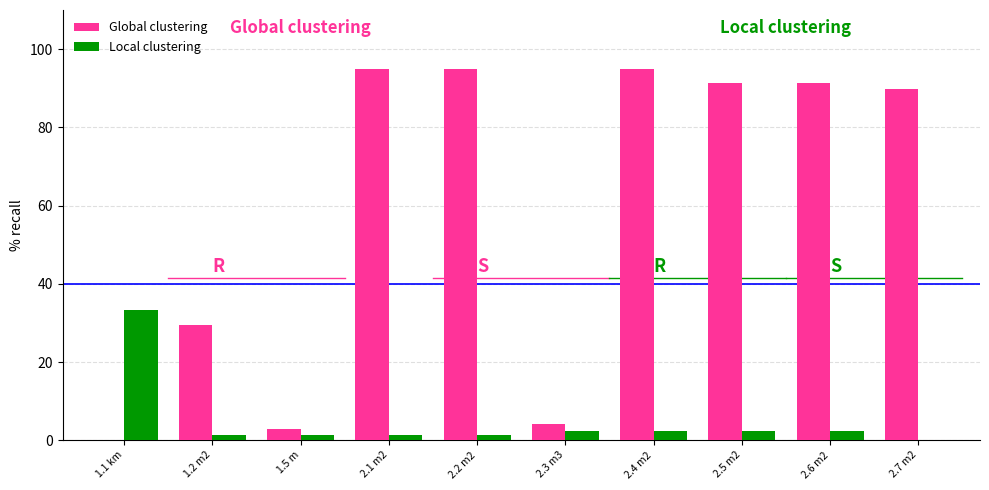

What is the spread (max minus min) of values at 1.1 km?

33.3